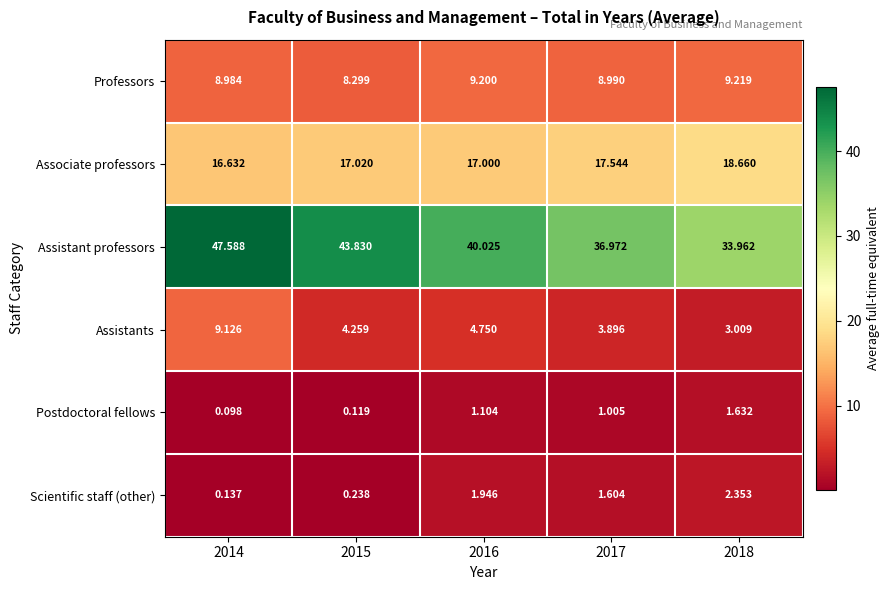

Rank the series by their maximum value, from highest to lowest.

Assistant professors, Associate professors, Professors, Assistants, Scientific staff (other), Postdoctoral fellows